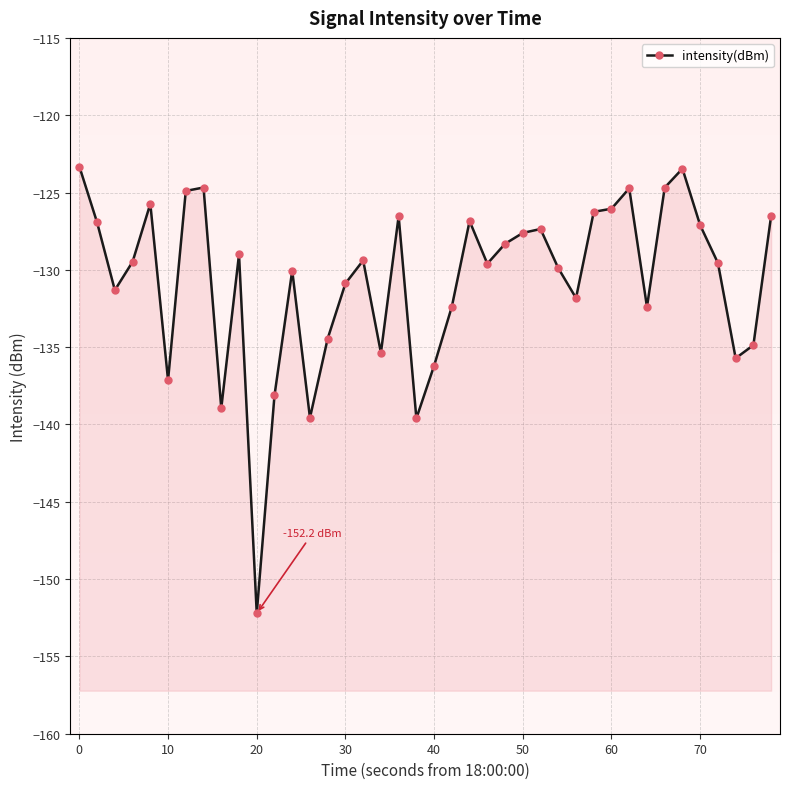

What is the difference between the maximum and minimum values?

28.9